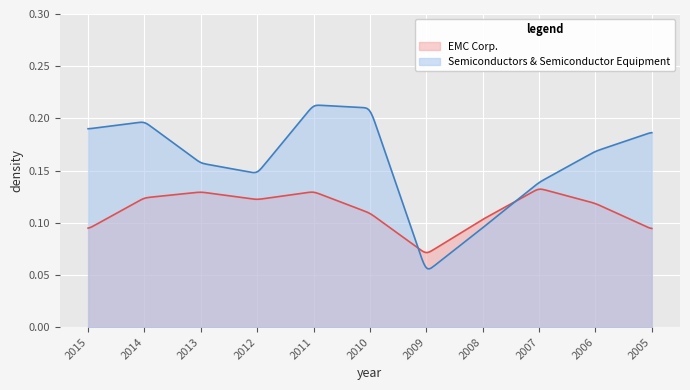

True or false: Semiconductors & Semiconductor Equipment has more than 2 interior local peaks.

False